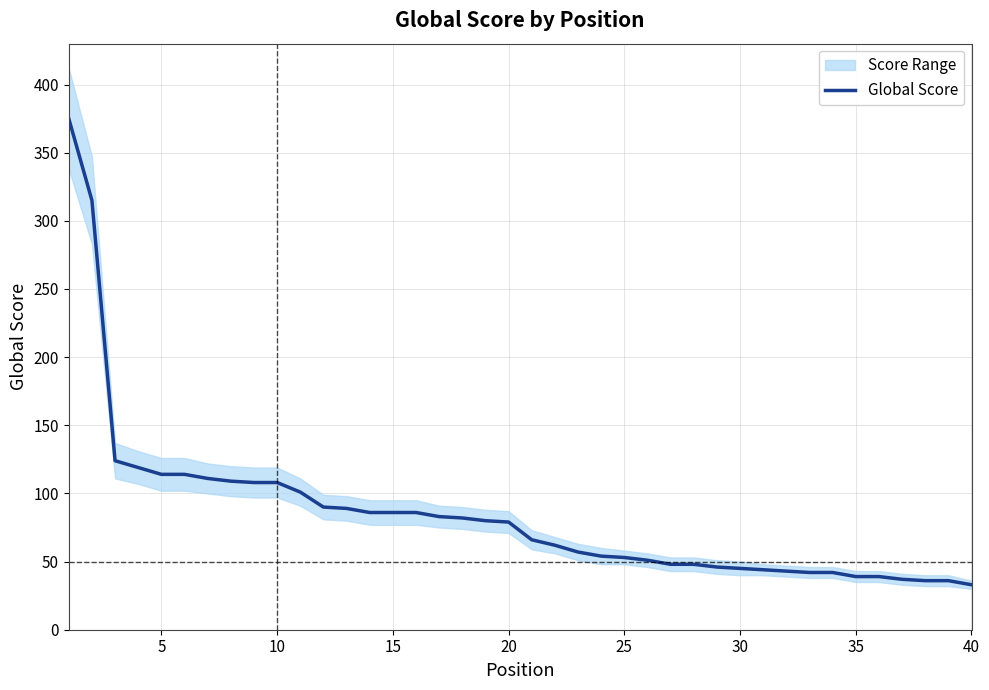

What is the minimum value for Global Score?

33